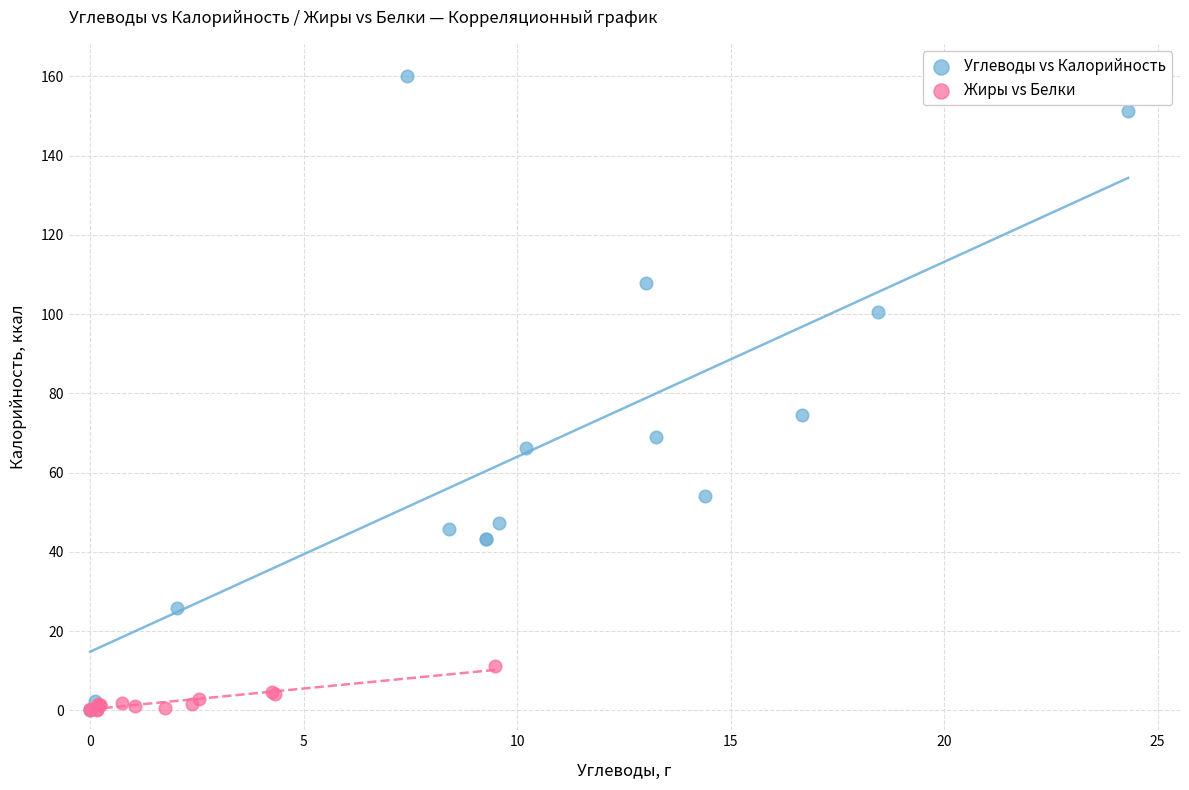

Which series has the widest spread of Y values?

Углеводы vs Калорийность